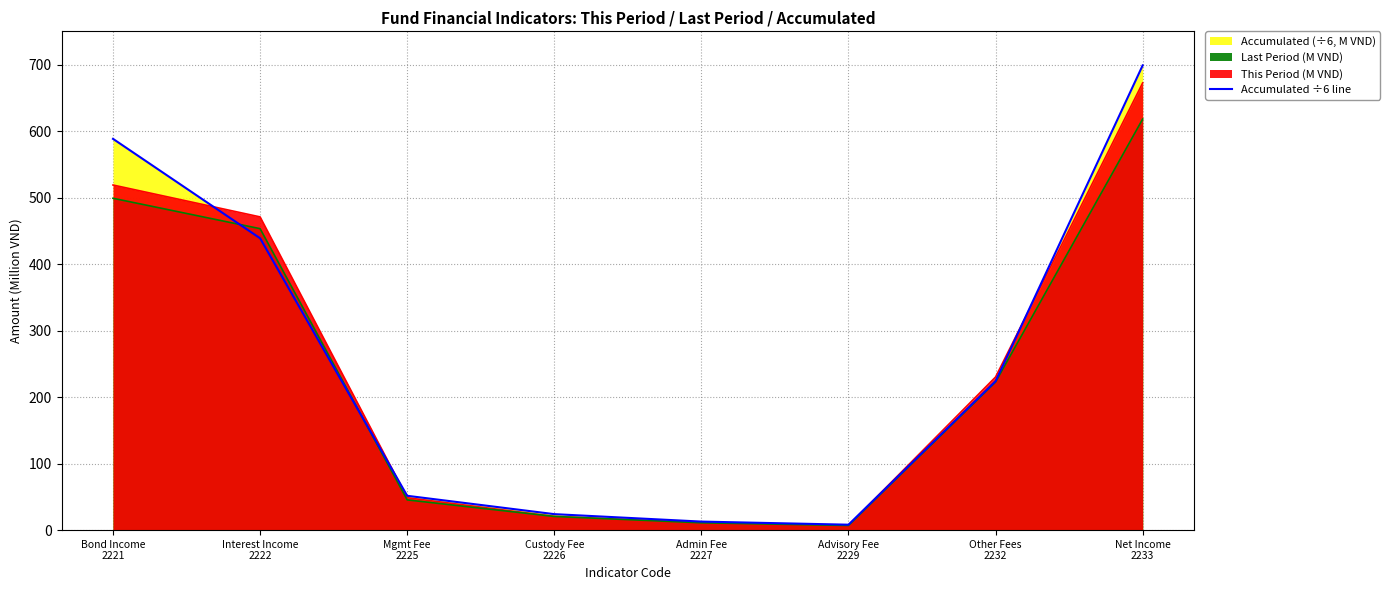

Count the number of values greater than 223.

4